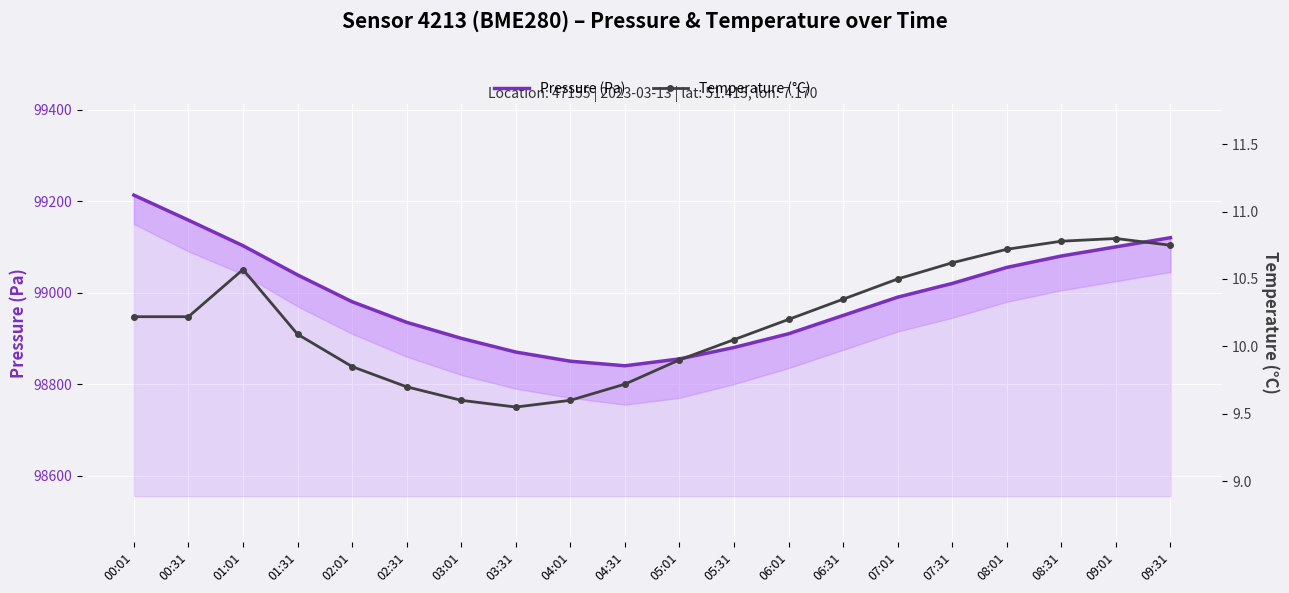

What is the greatest value displayed?

99213.0